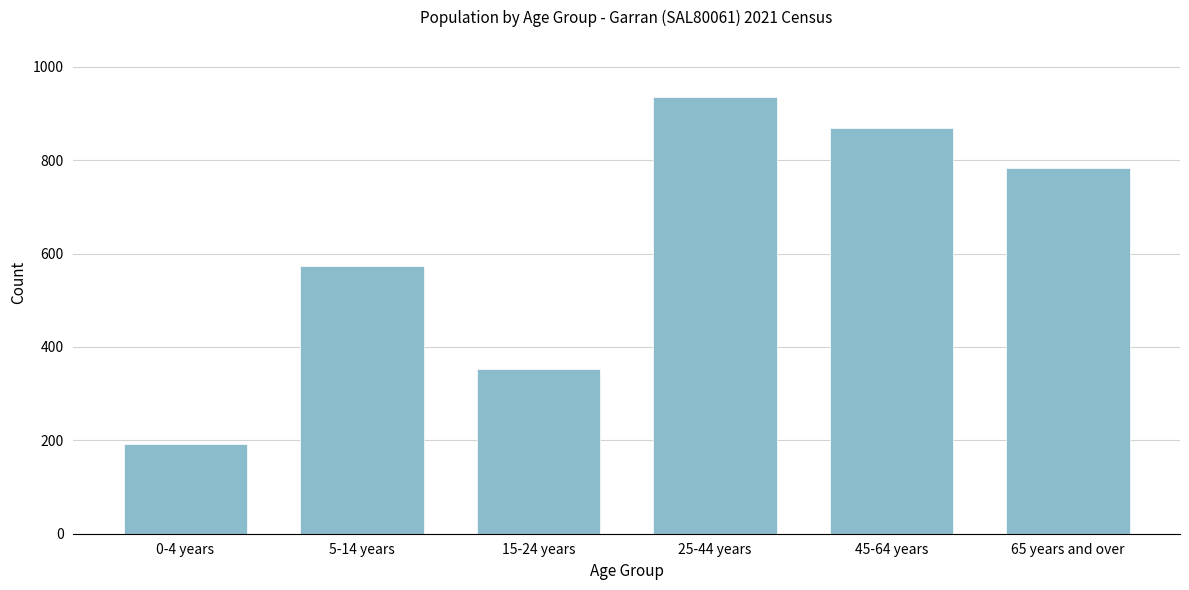

Reading left to right, extract all data points from this chart.

192	574	353	935	869	784